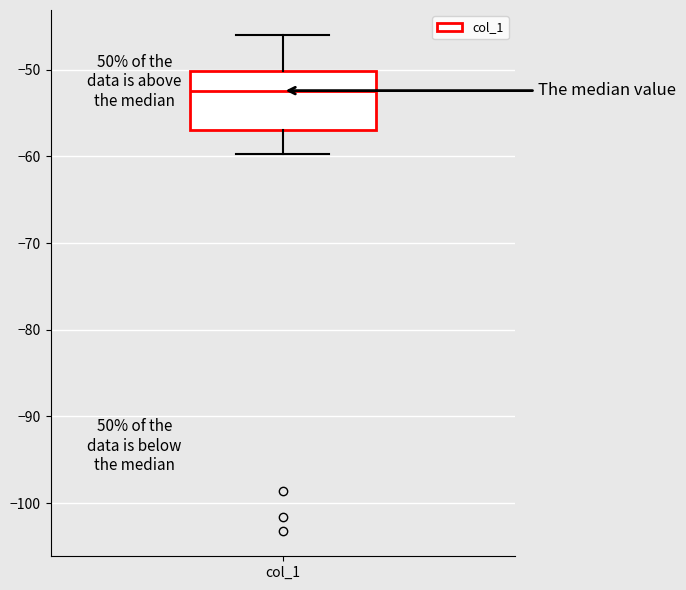

Where does the lower whisker of the box for col_1 end on the y-axis? The values are not printed on the chart, so give them approximately, as read against the axis.

-60